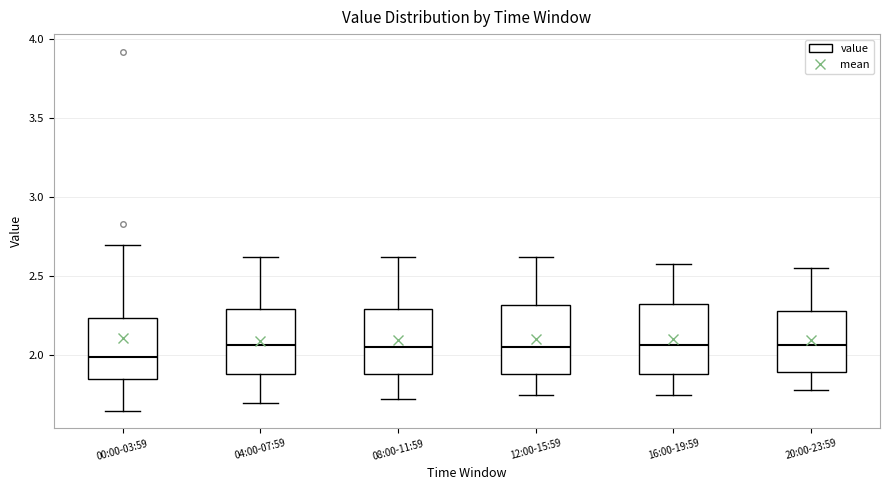

Reading left to right, transcribe this box plot: for each box, give where its median line is, the range the box spans, and where its two whiskers end, as read against the y-axis. The values are not printed on the chart, so give them approximately, as read against the axis.

00:00-03:59: median 2.00, box 1.85 to 2.25, whiskers 1.65 to 2.70
04:00-07:59: median 2.05, box 1.90 to 2.30, whiskers 1.70 to 2.60
08:00-11:59: median 2.05, box 1.90 to 2.30, whiskers 1.70 to 2.60
12:00-15:59: median 2.05, box 1.90 to 2.30, whiskers 1.75 to 2.60
16:00-19:59: median 2.05, box 1.90 to 2.35, whiskers 1.75 to 2.60
20:00-23:59: median 2.05, box 1.90 to 2.30, whiskers 1.80 to 2.55